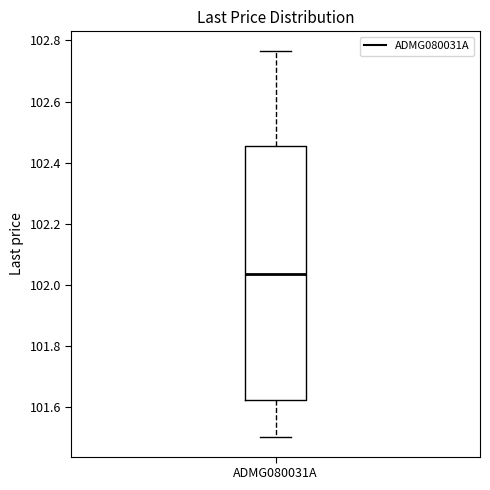

Where does the upper whisker of the box for ADMG080031A end on the y-axis? The values are not printed on the chart, so give them approximately, as read against the axis.

102.76